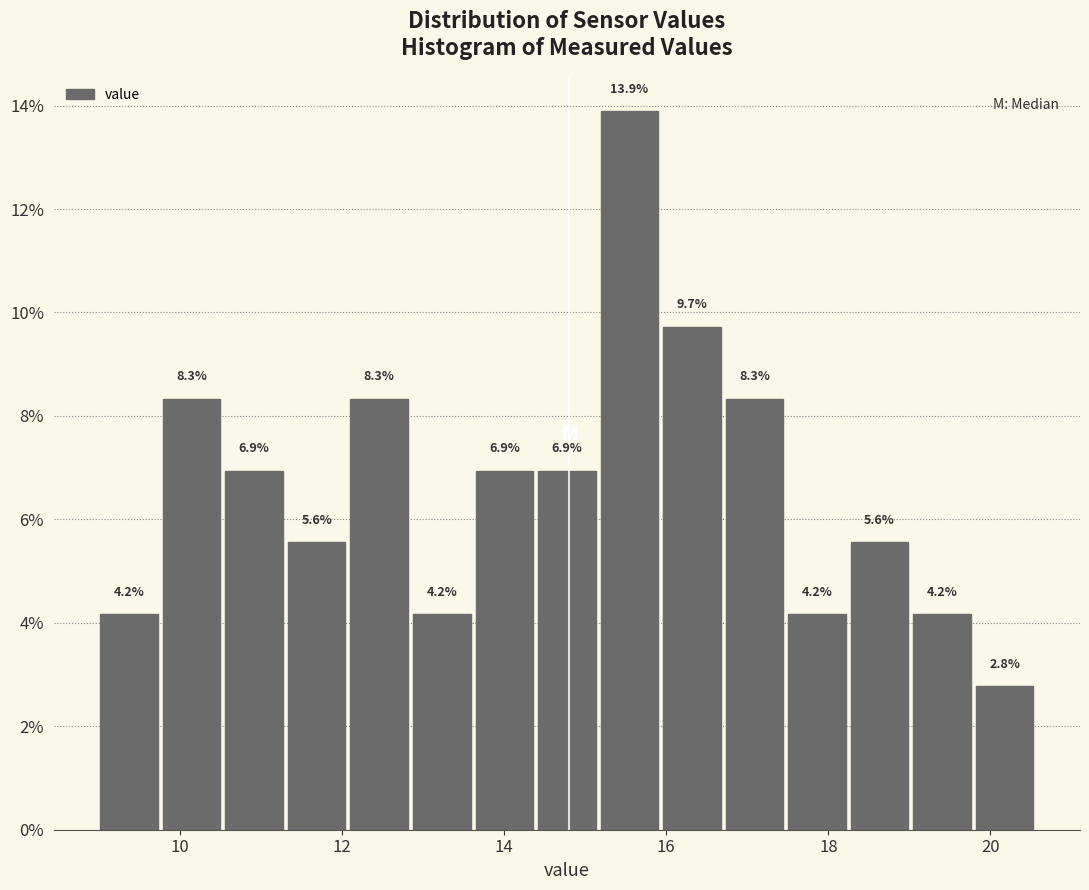

Around what value on the x-axis is the tallest bar? Give the approximate position of its centre, as read against the axis.

15.6